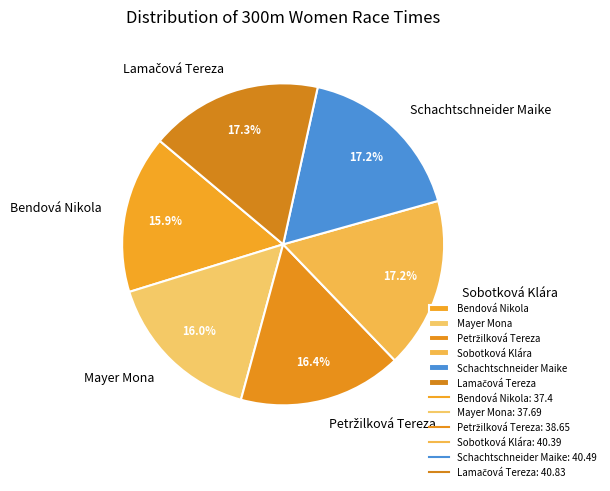

How many slices are in this pie chart?

6